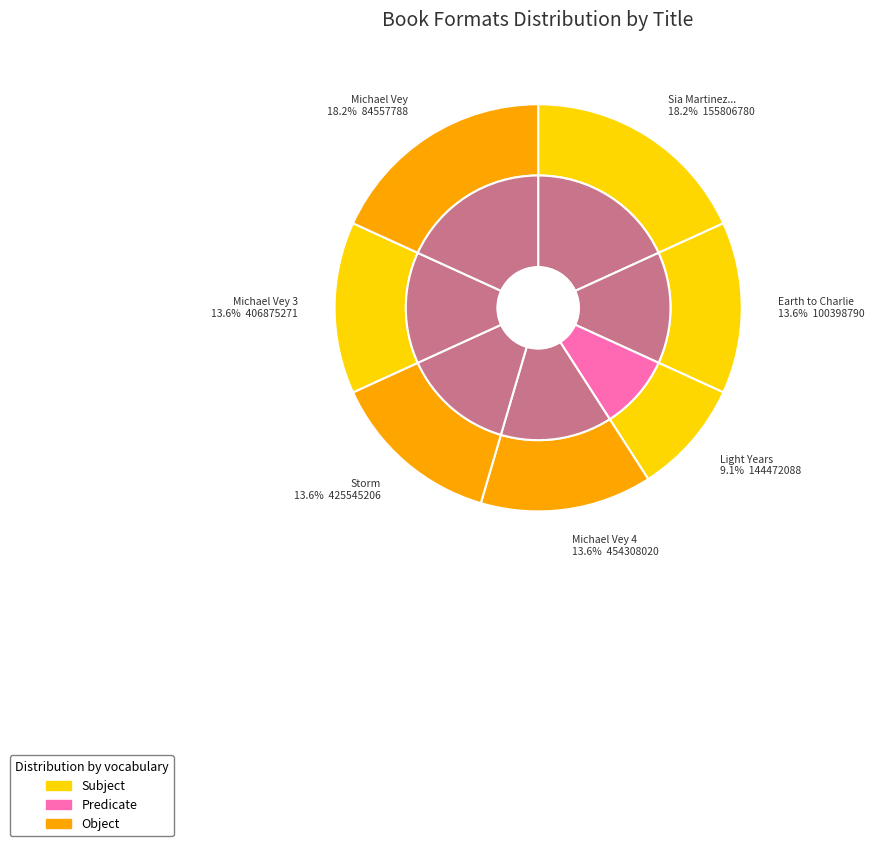

Is it true that Michael Vey is 18% of the pie?

True